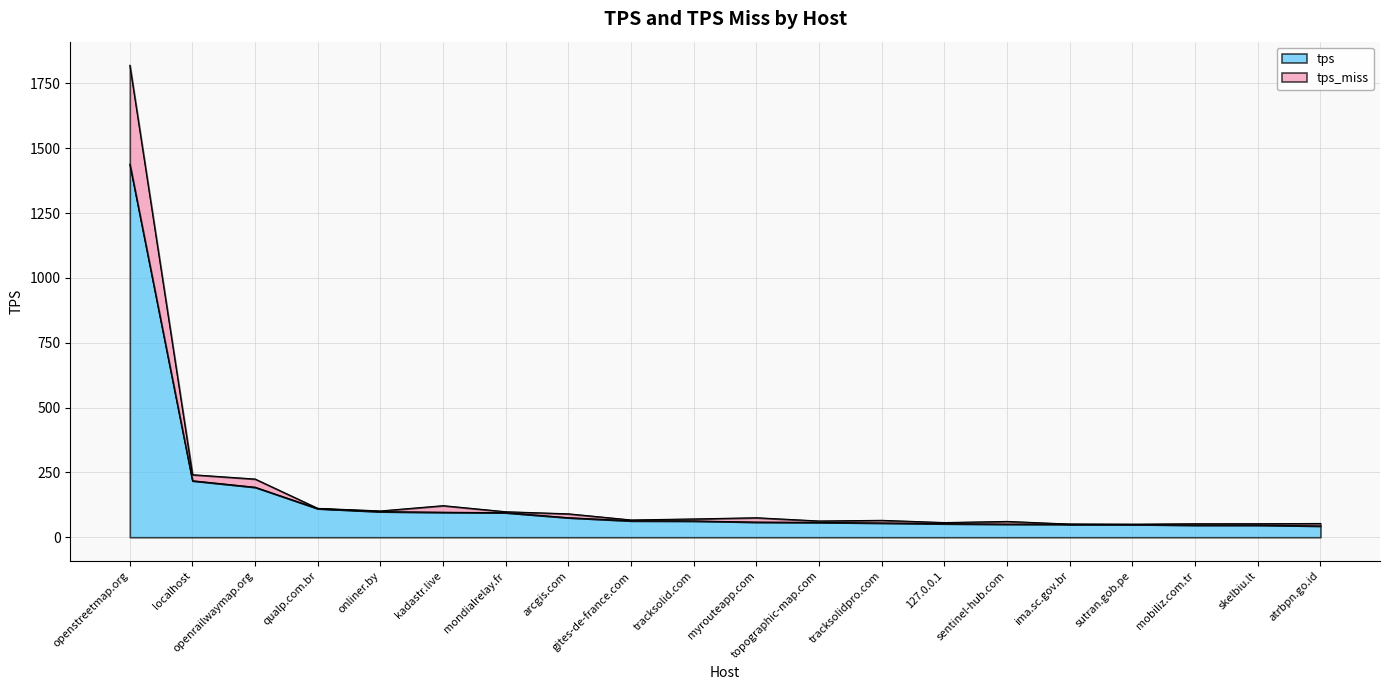

True or false: tps and tps_miss intersect in this chart.

False